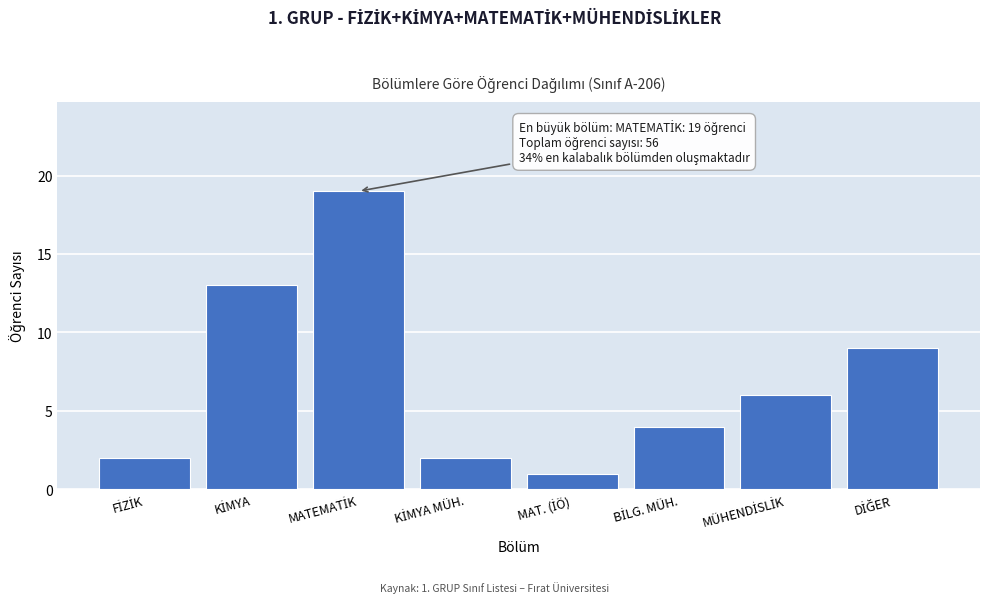

Reading left to right, what are all the values shown in this chart?

2	13	19	2	1	4	6	9